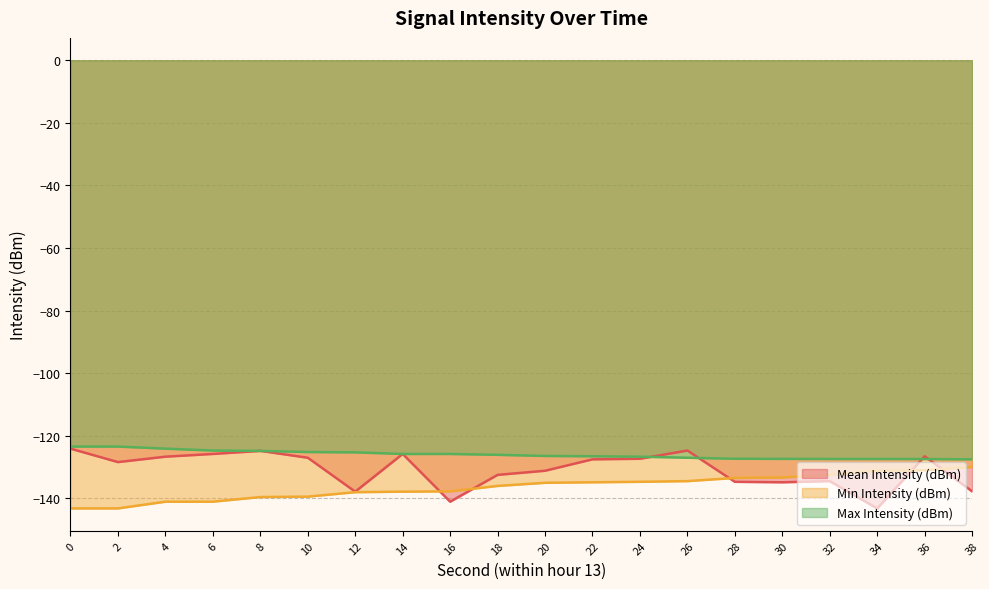

What is the average value of the Mean Intensity (dBm) series?

-130.8